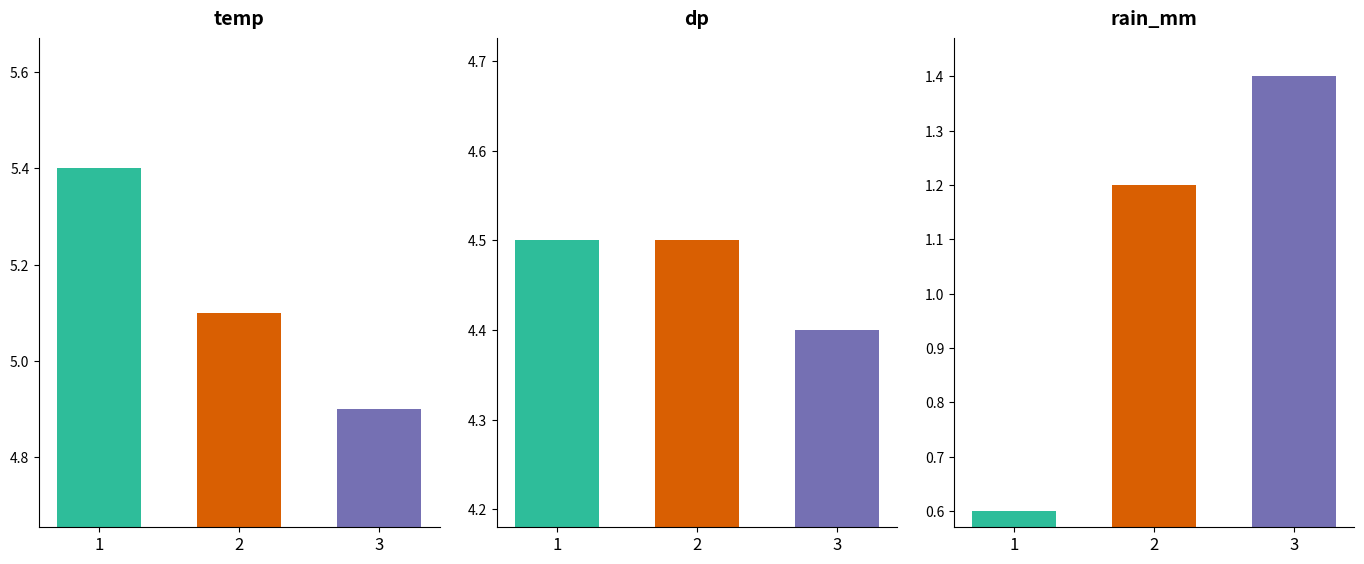

What is the spread (max minus min) of values at 3?

3.5